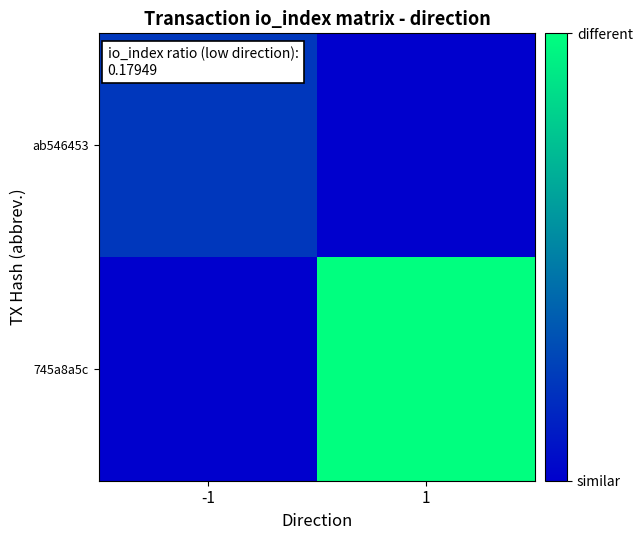

Rank the series at 1 from lowest to highest value.

ab546453, 745a8a5c